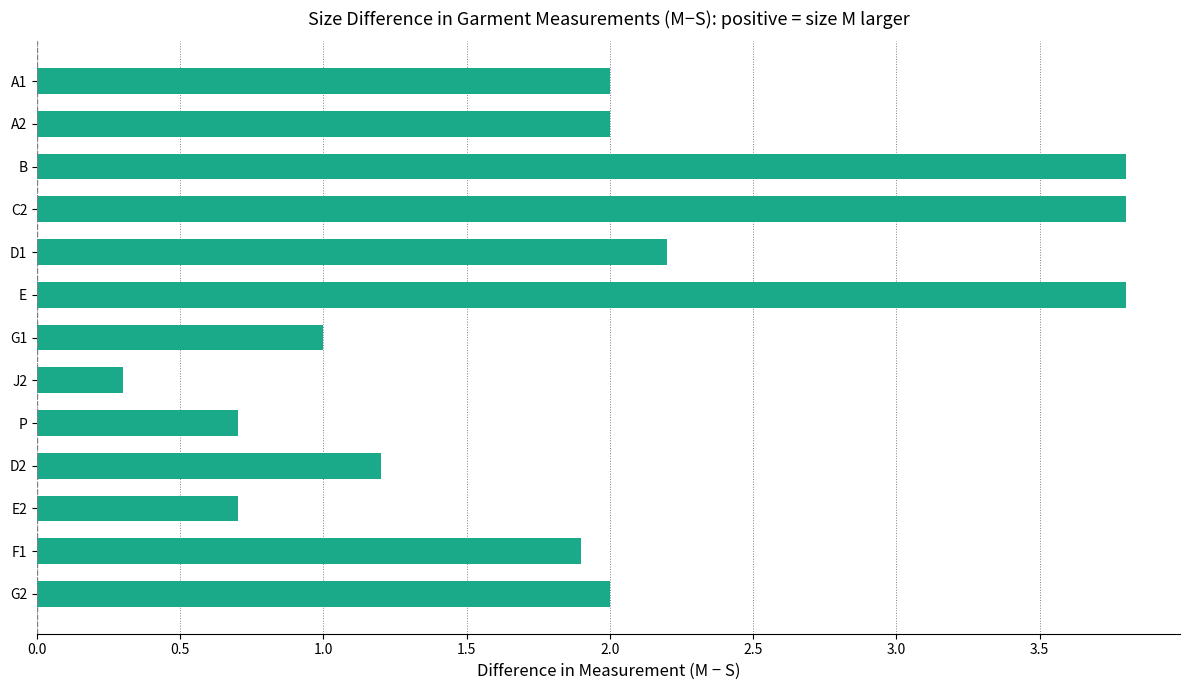

Reading bottom to top, transcribe all the data shown in this chart.

G2=2.0	F1=1.9	E2=0.7	D2=1.2	P=0.7	J2=0.3	G1=1.0	E=3.8	D1=2.2	C2=3.8	B=3.8	A2=2.0	A1=2.0